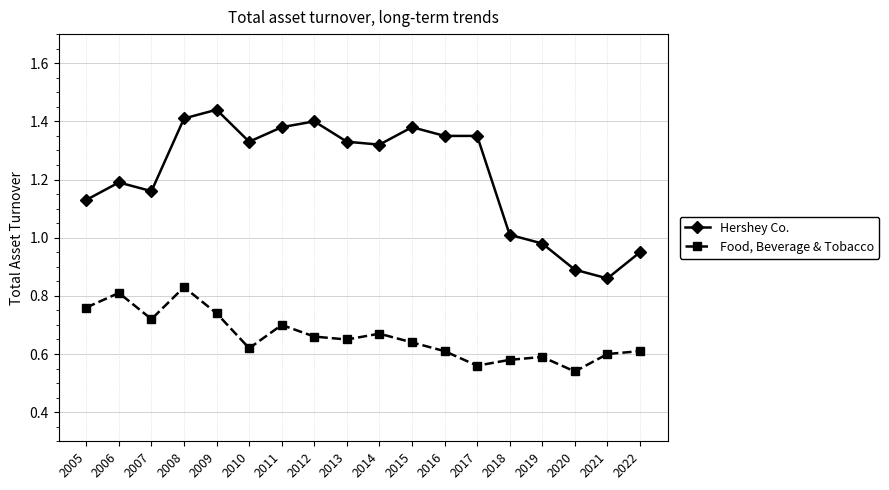

True or false: Hershey Co. and Food, Beverage & Tobacco intersect in this chart.

False